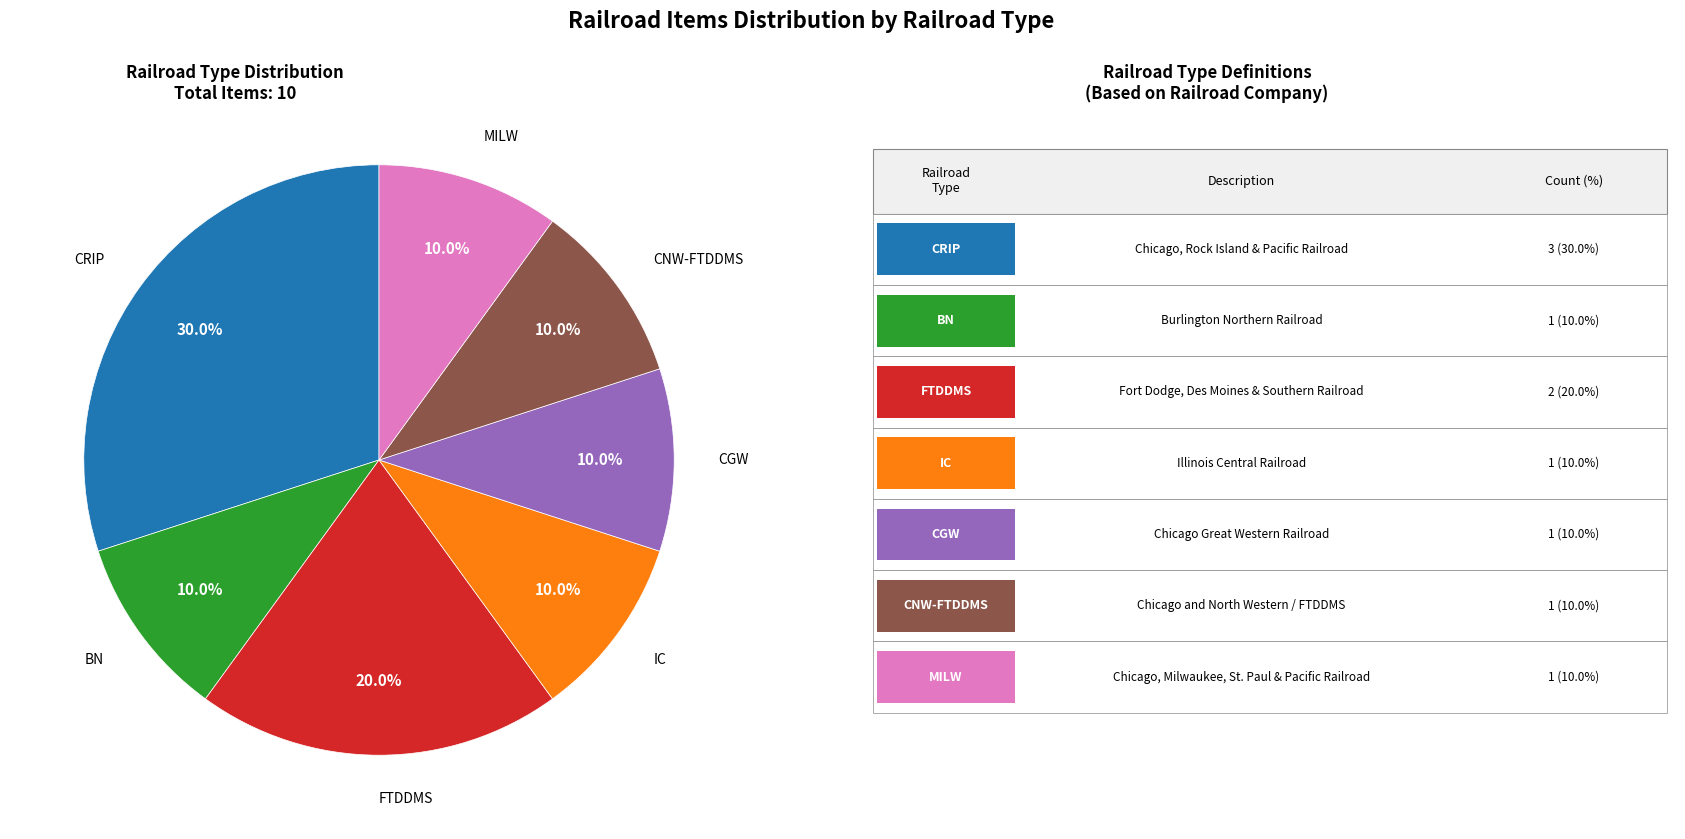

Count the number of slices in the pie.

7